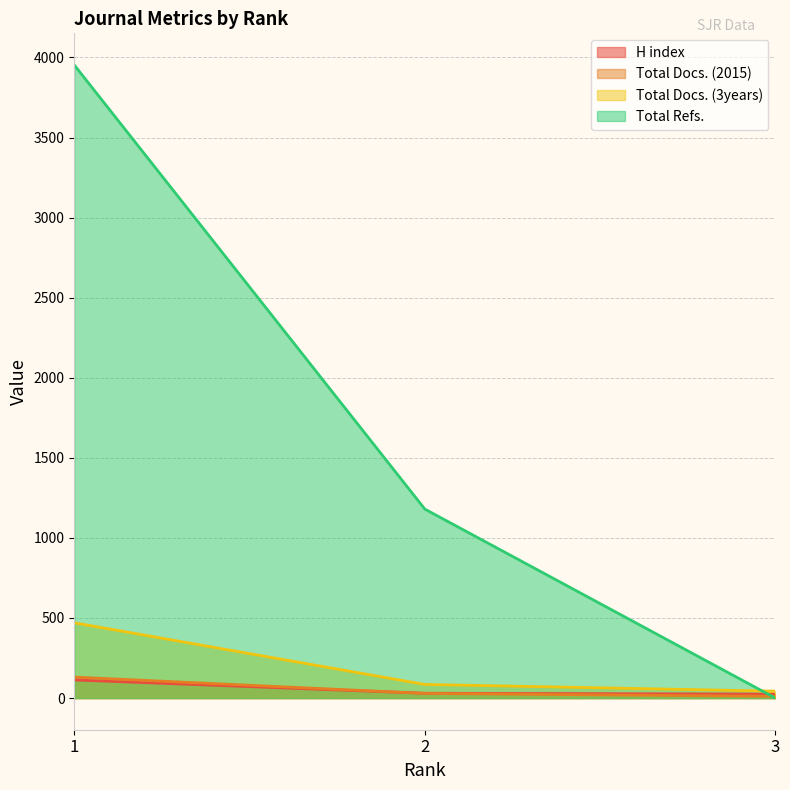

What is the greatest value displayed?

3953